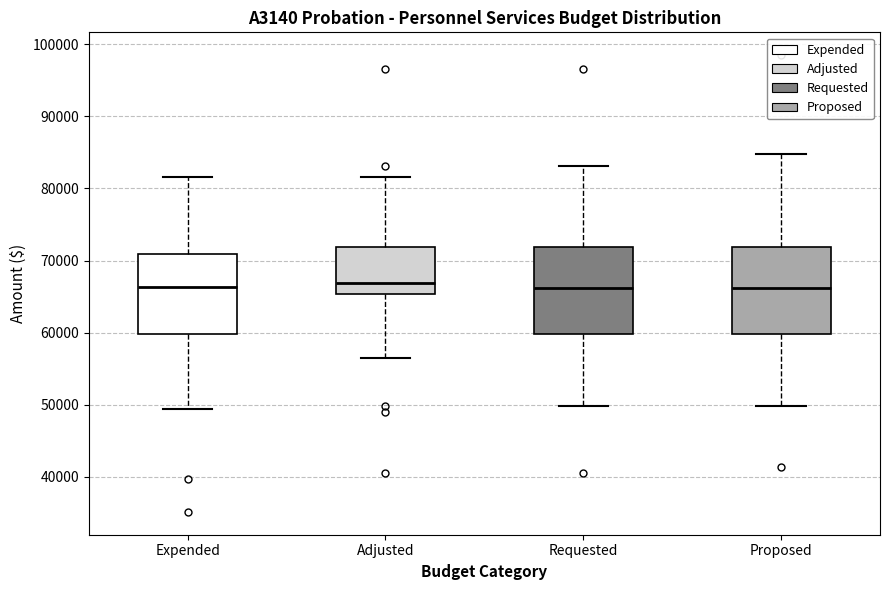

Reading left to right, read every box against the y-axis: the position of its median line, the range the box covers, and the ends of its whiskers. The values are not printed on the chart, so give them approximately, as read against the axis.

Expended: median 66000, box 60000 to 71000, whiskers 49000 to 82000
Adjusted: median 67000, box 65000 to 72000, whiskers 56000 to 82000
Requested: median 66000, box 60000 to 72000, whiskers 50000 to 83000
Proposed: median 66000, box 60000 to 72000, whiskers 50000 to 85000